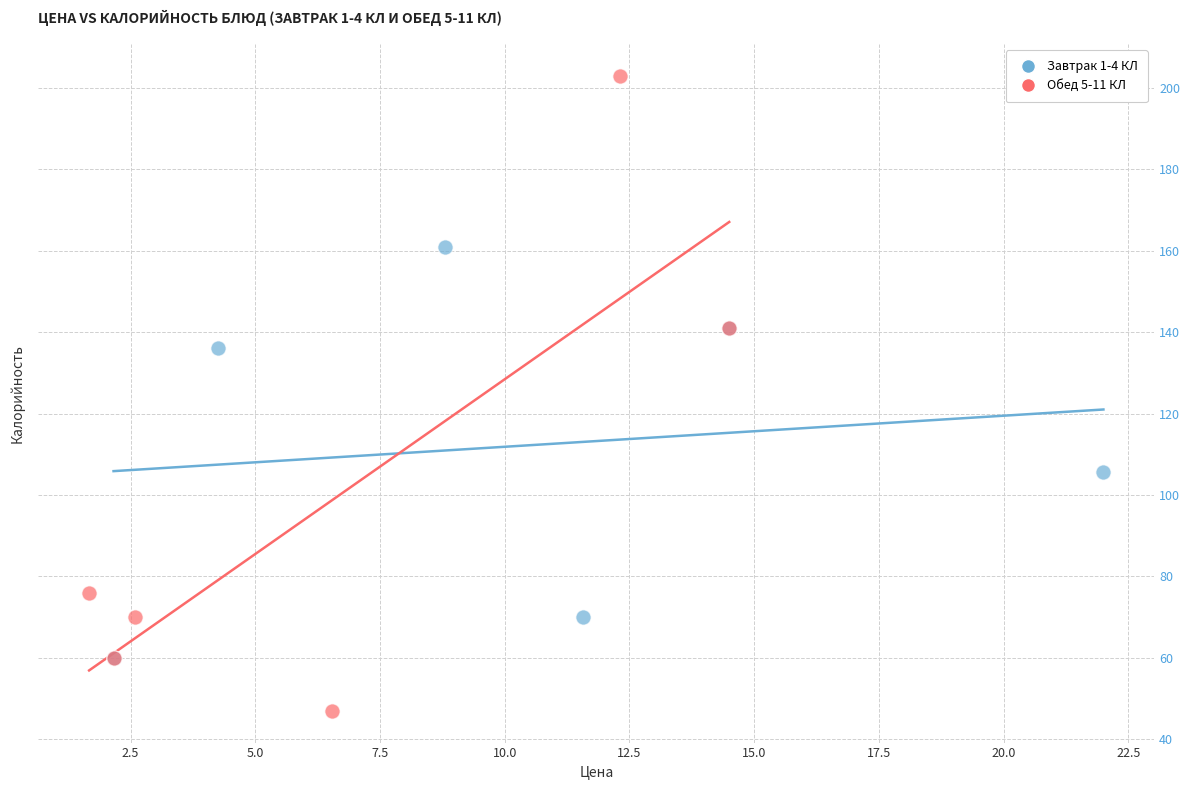

Which series contains the highest Y value?

Обед 5-11 КЛ